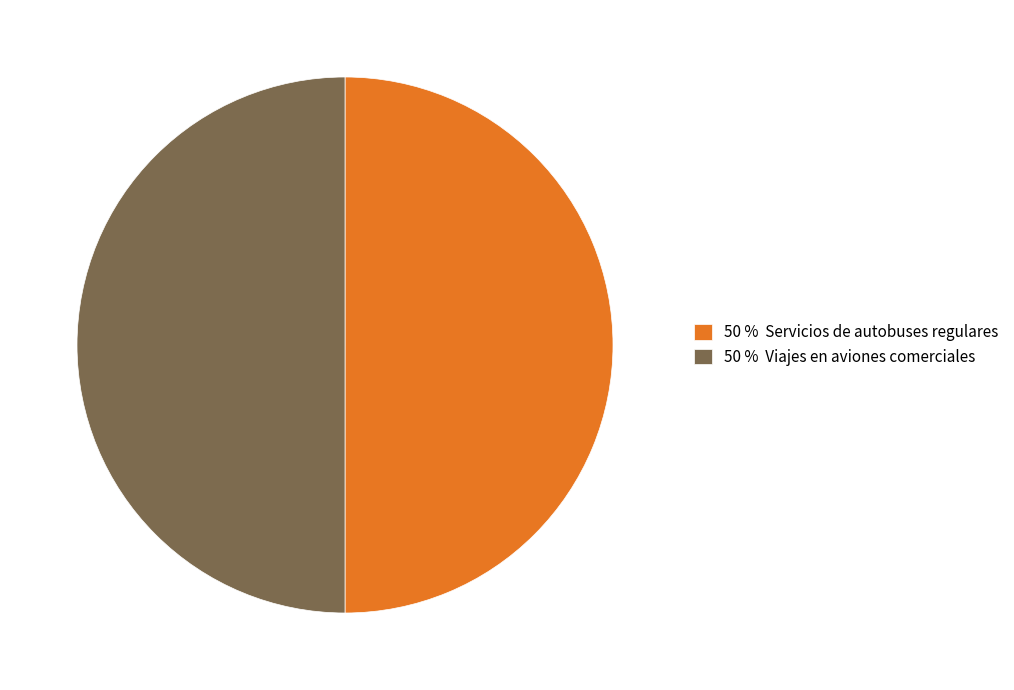

True or false: 50 % Viajes en aviones comerciales accounts for 50% of the total.

True